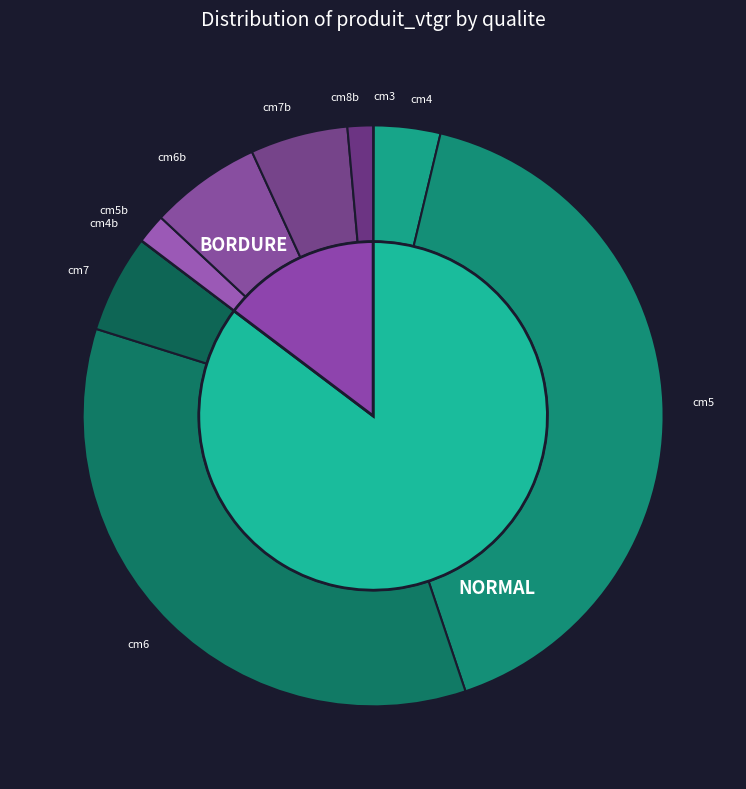

To the nearest percent, what percentage of the pie is BORDURE?

11%